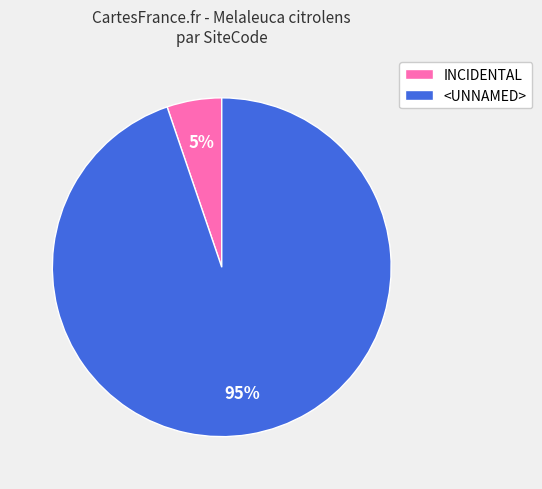

The INCIDENTAL slice represents 15% of the pie. True or false?

False